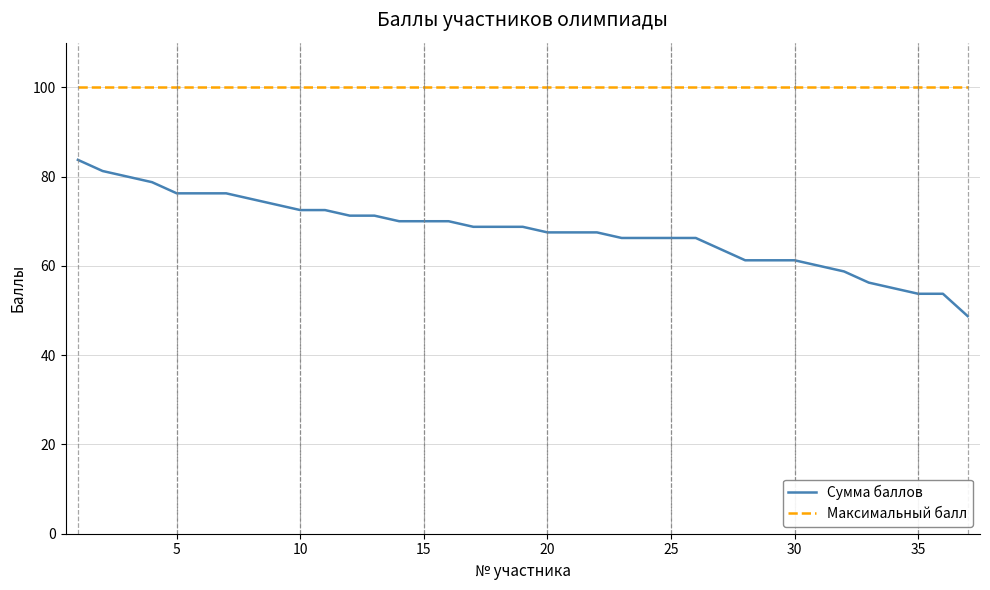

What is the highest value of the Сумма баллов series?

83.8